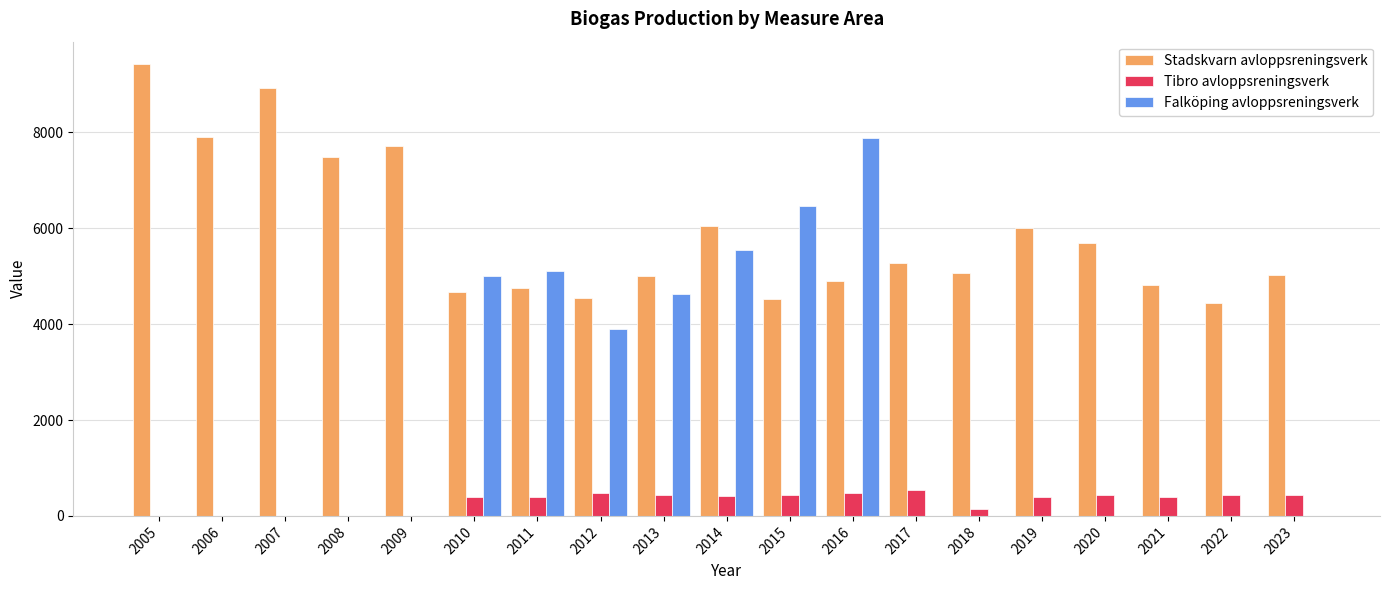

What is the sum of the Tibro avloppsreningsverk values at 2010 and 2011?

785